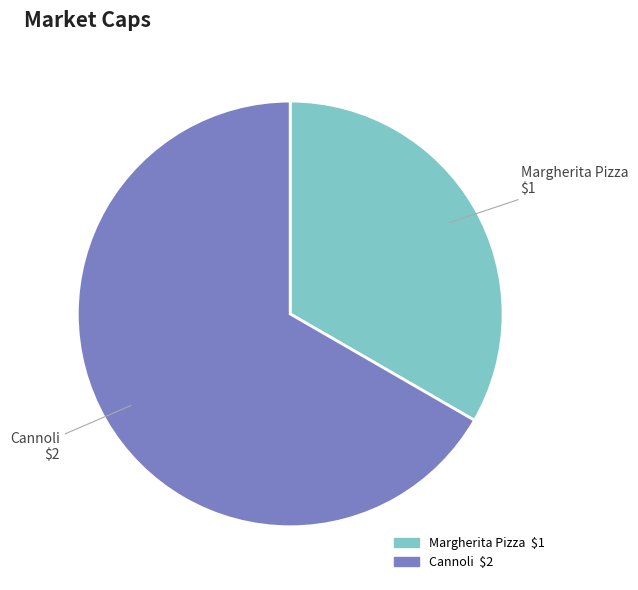

How many slices are in this pie chart?

2